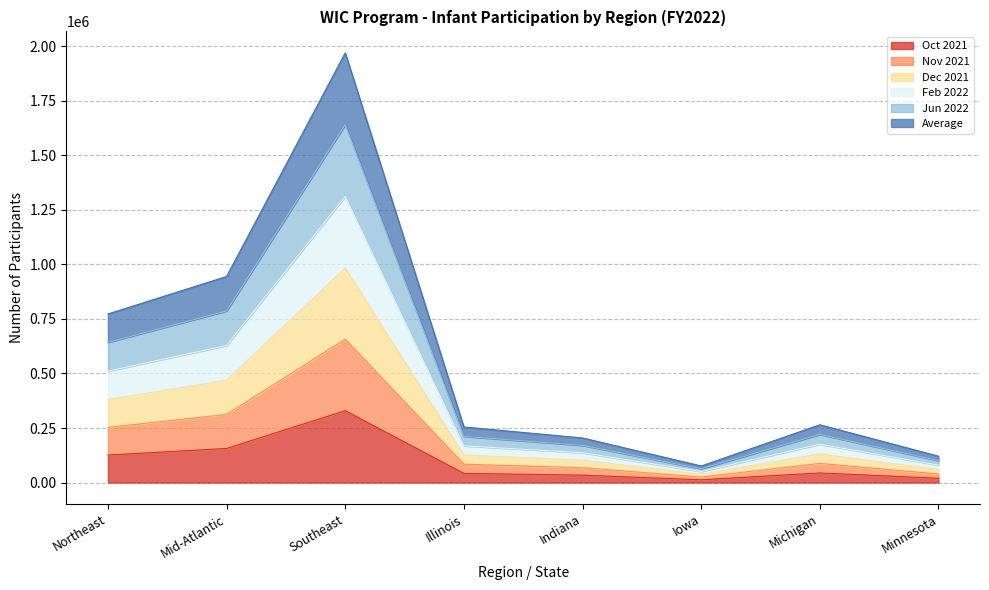

What is the label of the 6th point from the left?

Iowa